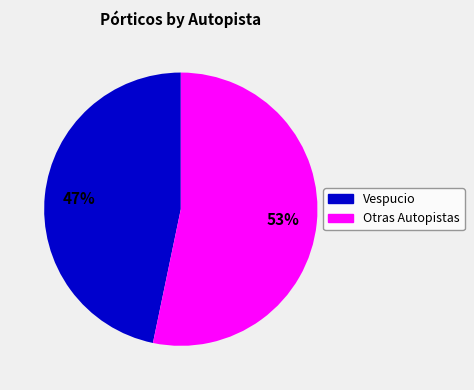

Does any single category account for the majority?

Yes